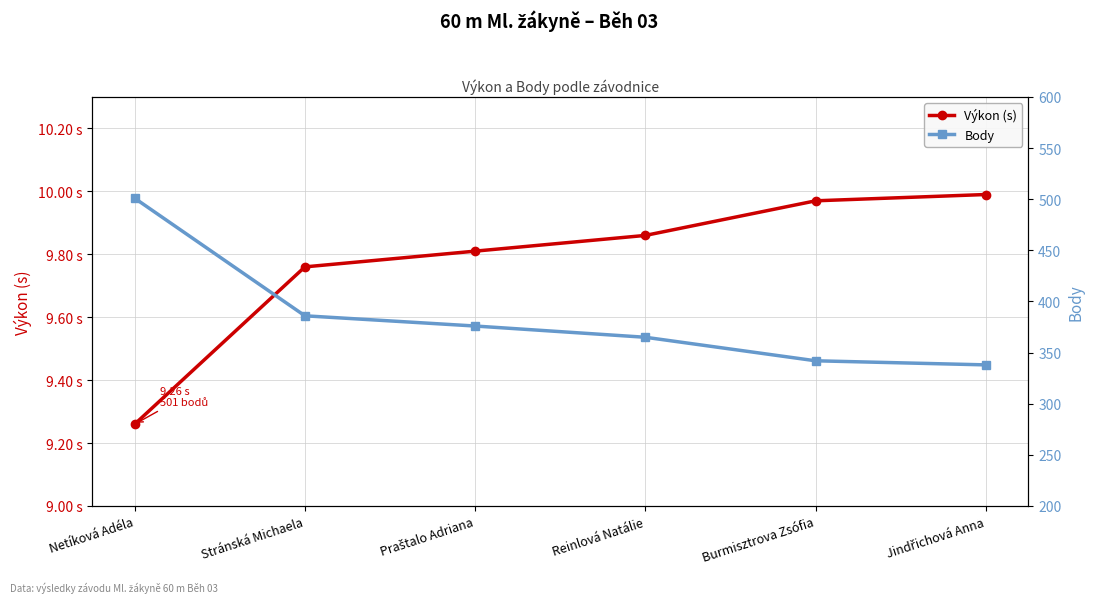

List the series in order of their overall mean, lowest first.

Výkon (s), Body